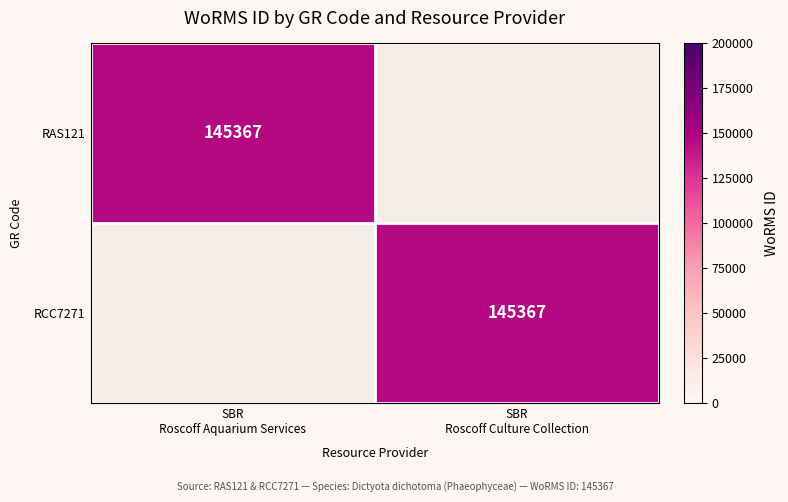

What is the maximum value for RCC7271?

145367